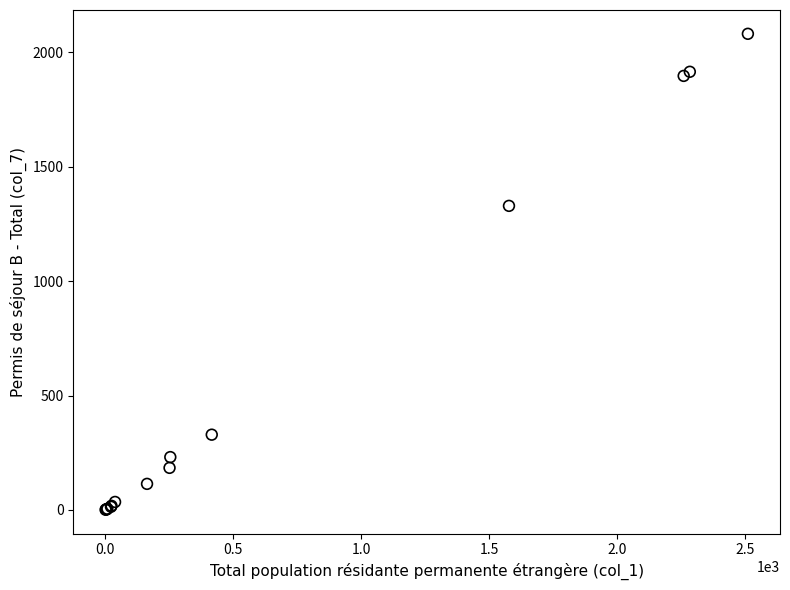

What Y value in the scatter plot is closest to 1041?

1329